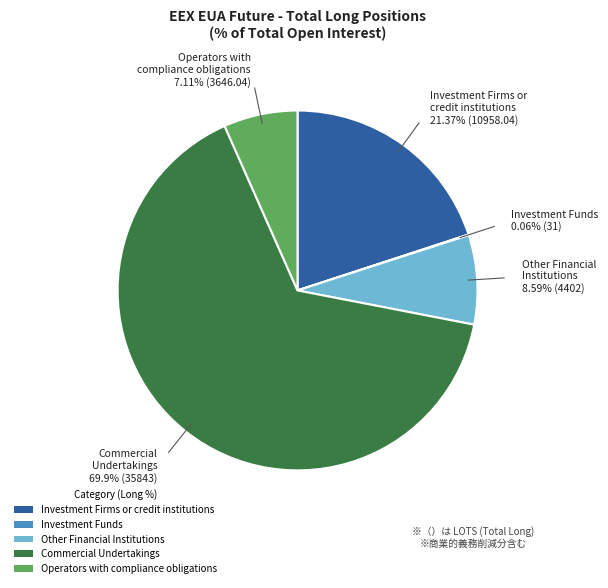

Is Commercial Undertakings the majority of the pie?

Yes